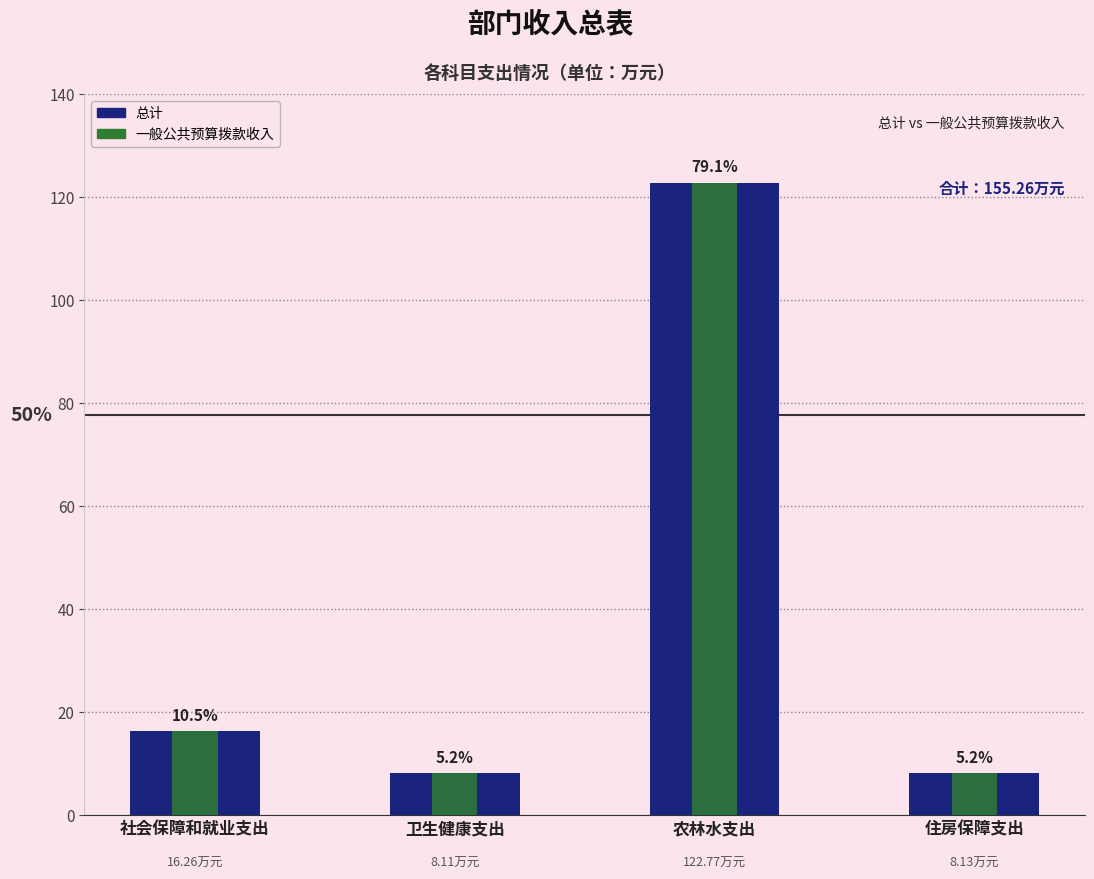

Which series changed the most between 社会保障和就业支出 and 卫生健康支出?

总计